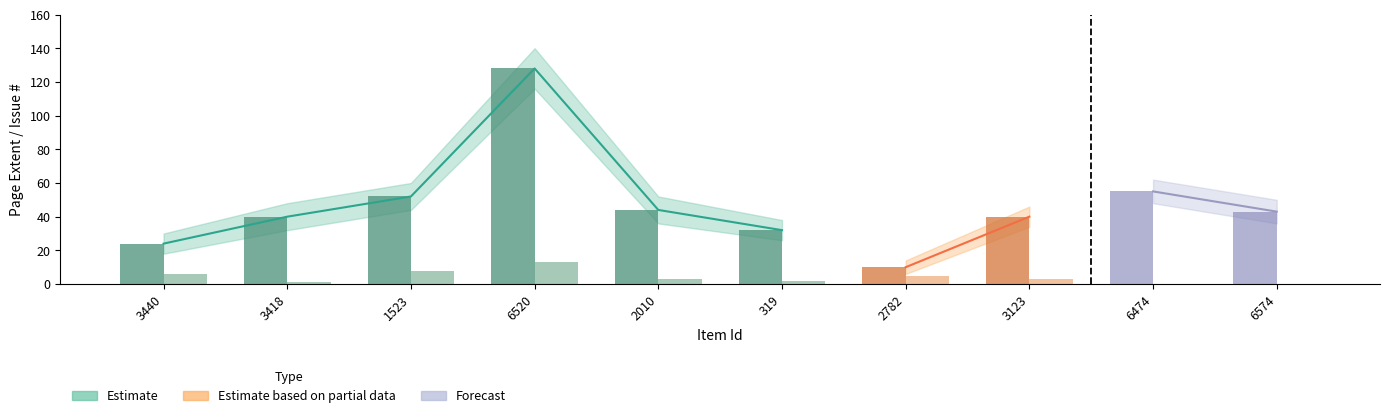

The value of Extent of Work at 2010 is 44. True or false?

True